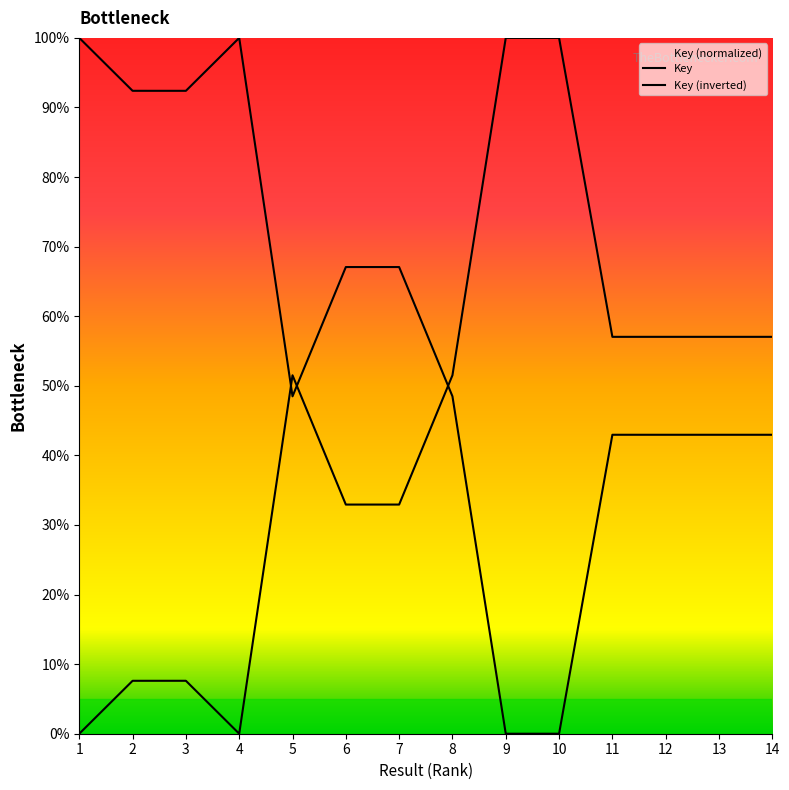

What is the maximum value shown in the chart?

100.0